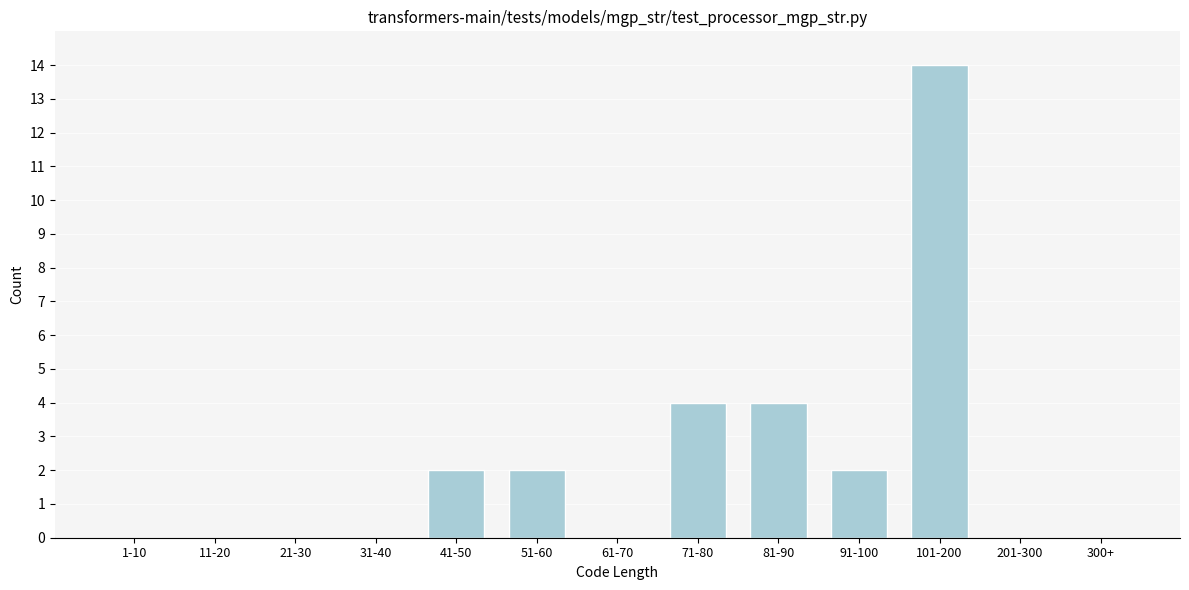

Reading left to right, list all the values displayed in this chart.

1-10=0	11-20=0	21-30=0	31-40=0	41-50=2	51-60=2	61-70=0	71-80=4	81-90=4	91-100=2	101-200=14	201-300=0	300+=0